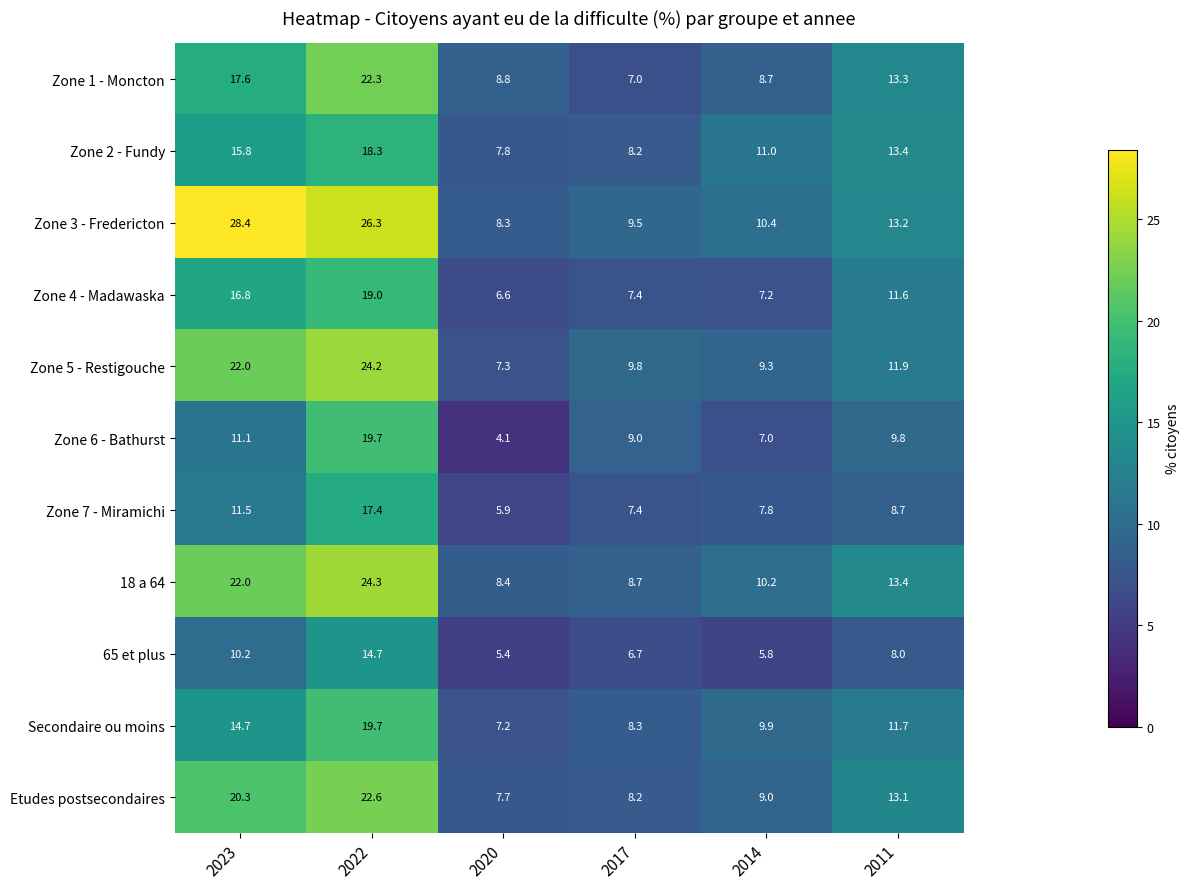

How many data points in 18 a 64 are above 13?

3